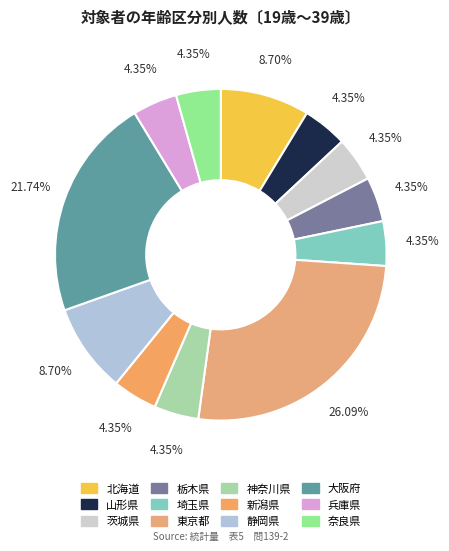

The 奈良県 slice represents 18% of the pie. True or false?

False